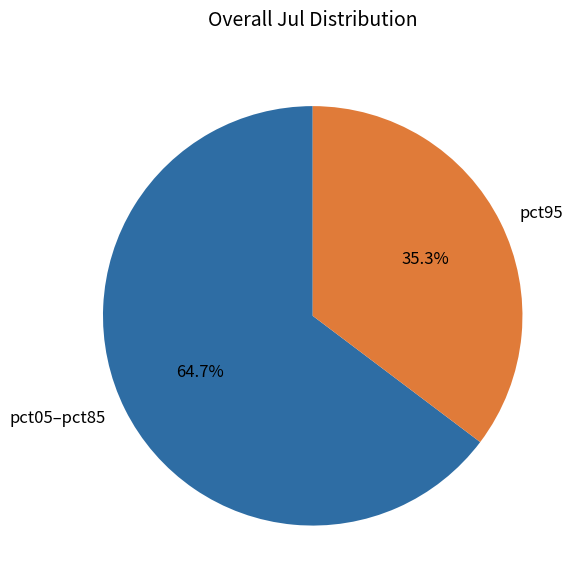

Which slice is the largest?

pct05–pct85